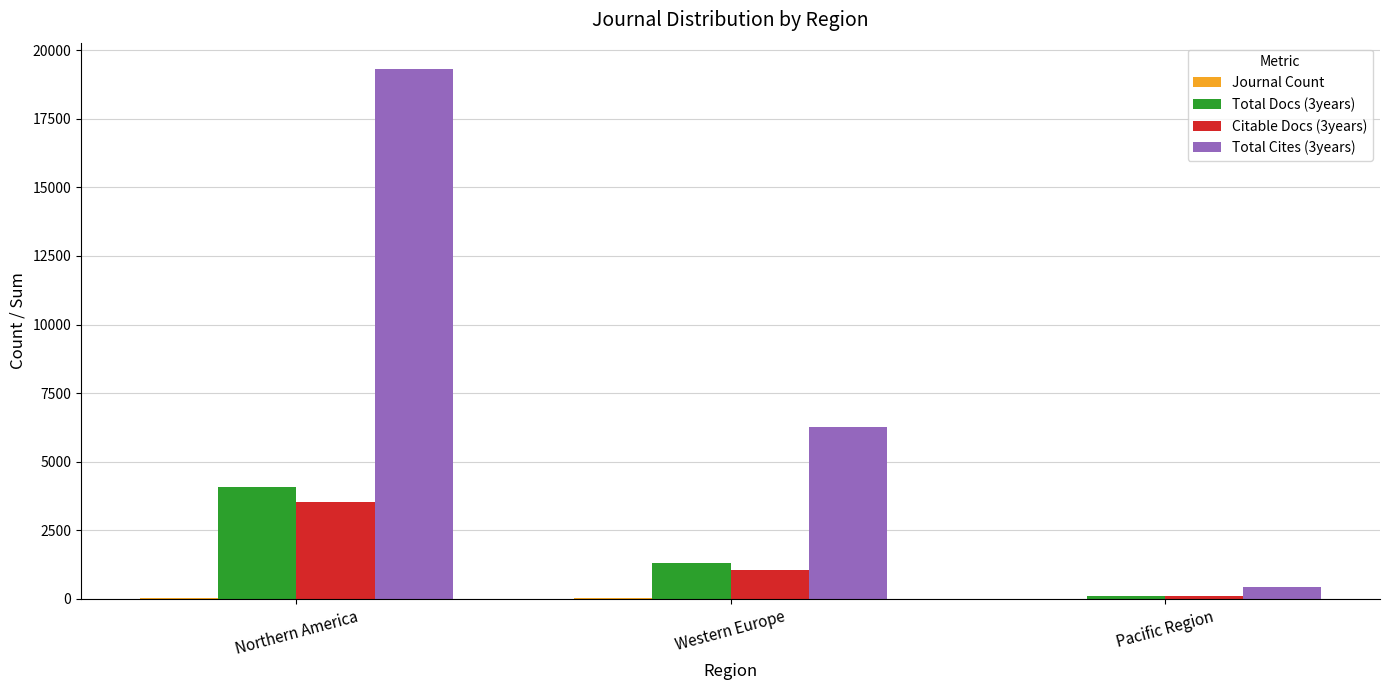

At which category is the sum across all series the highest?

Northern America